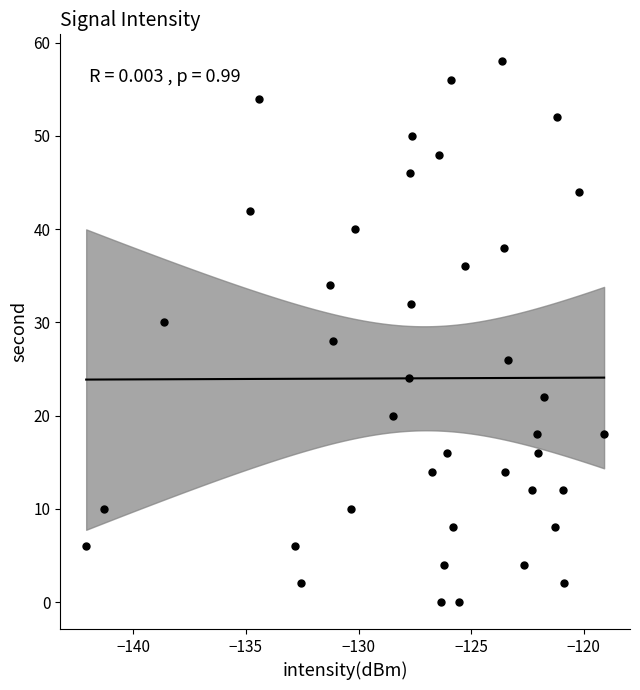

What is the range of Y values (max minus min)?

58